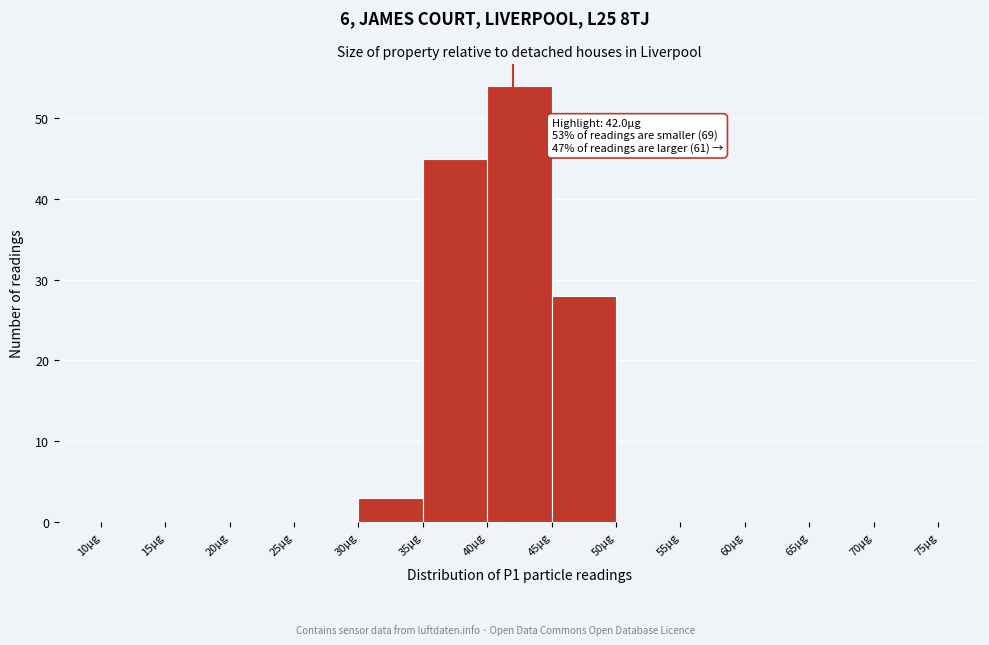

Over which range of the x-axis is the bar tallest?

40 to 45